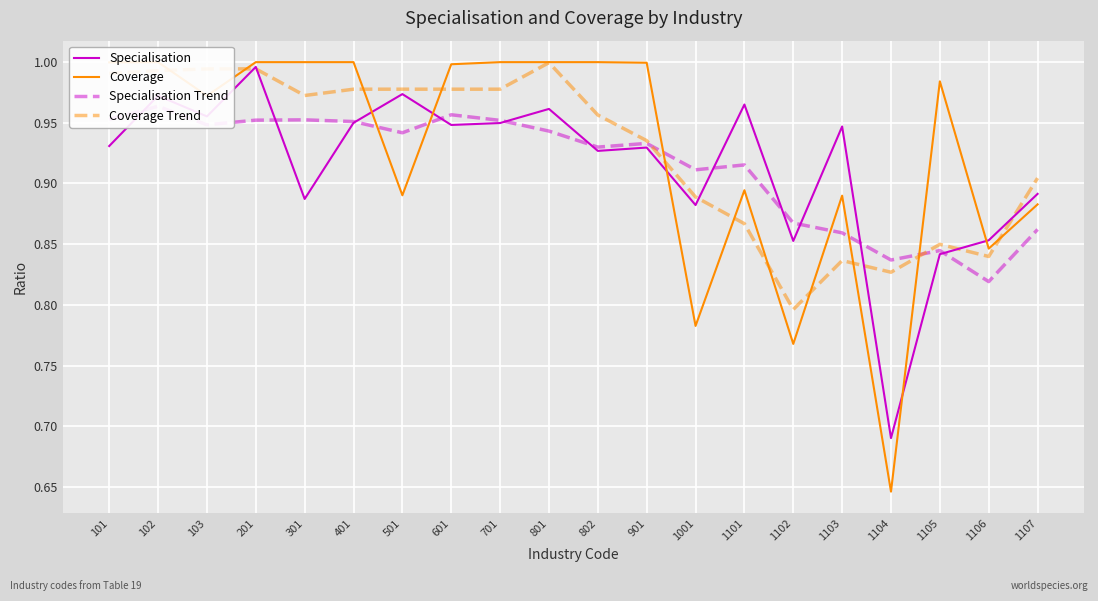

At which category is the sum across all series the highest?

201